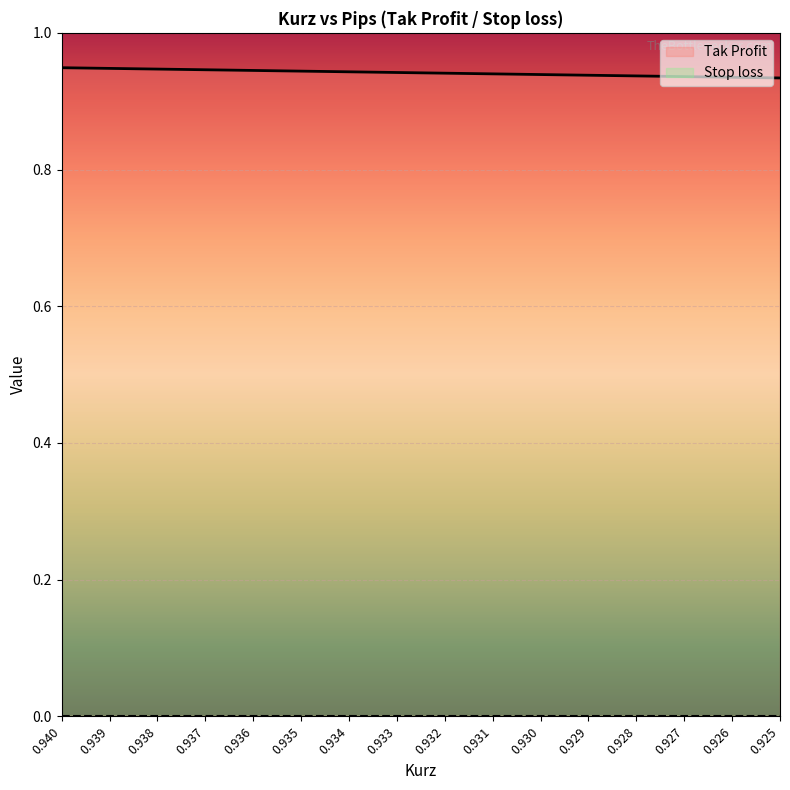

True or false: the data shows 0.9 at 0.928.

True